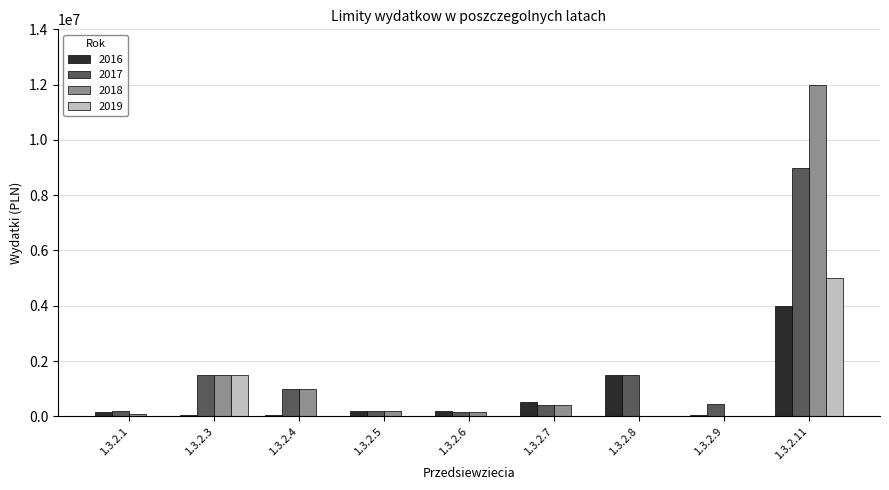

At which category is the sum across all series the highest?

1.3.2.11